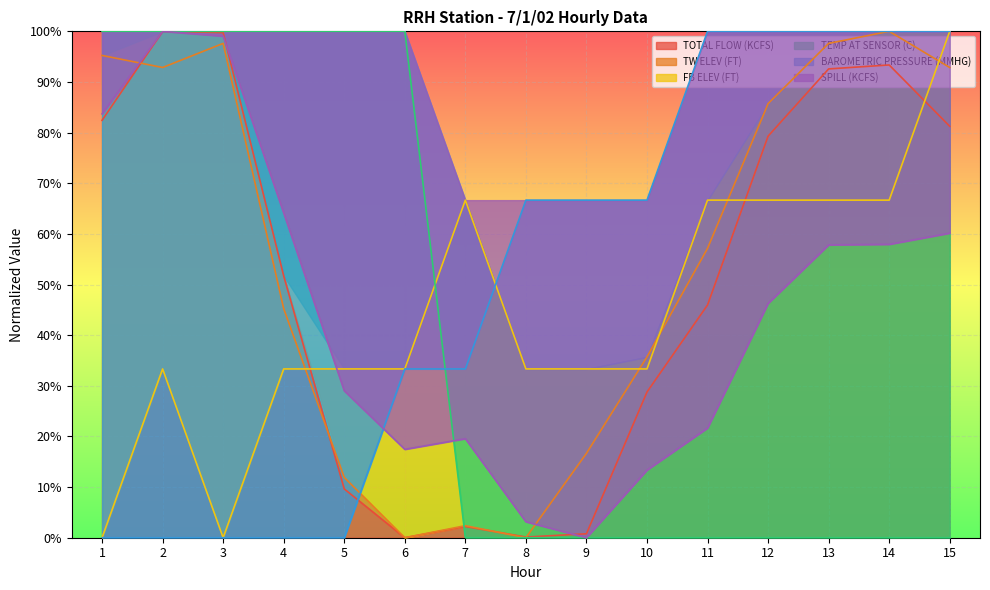

Which category has the lowest value across all series?

6